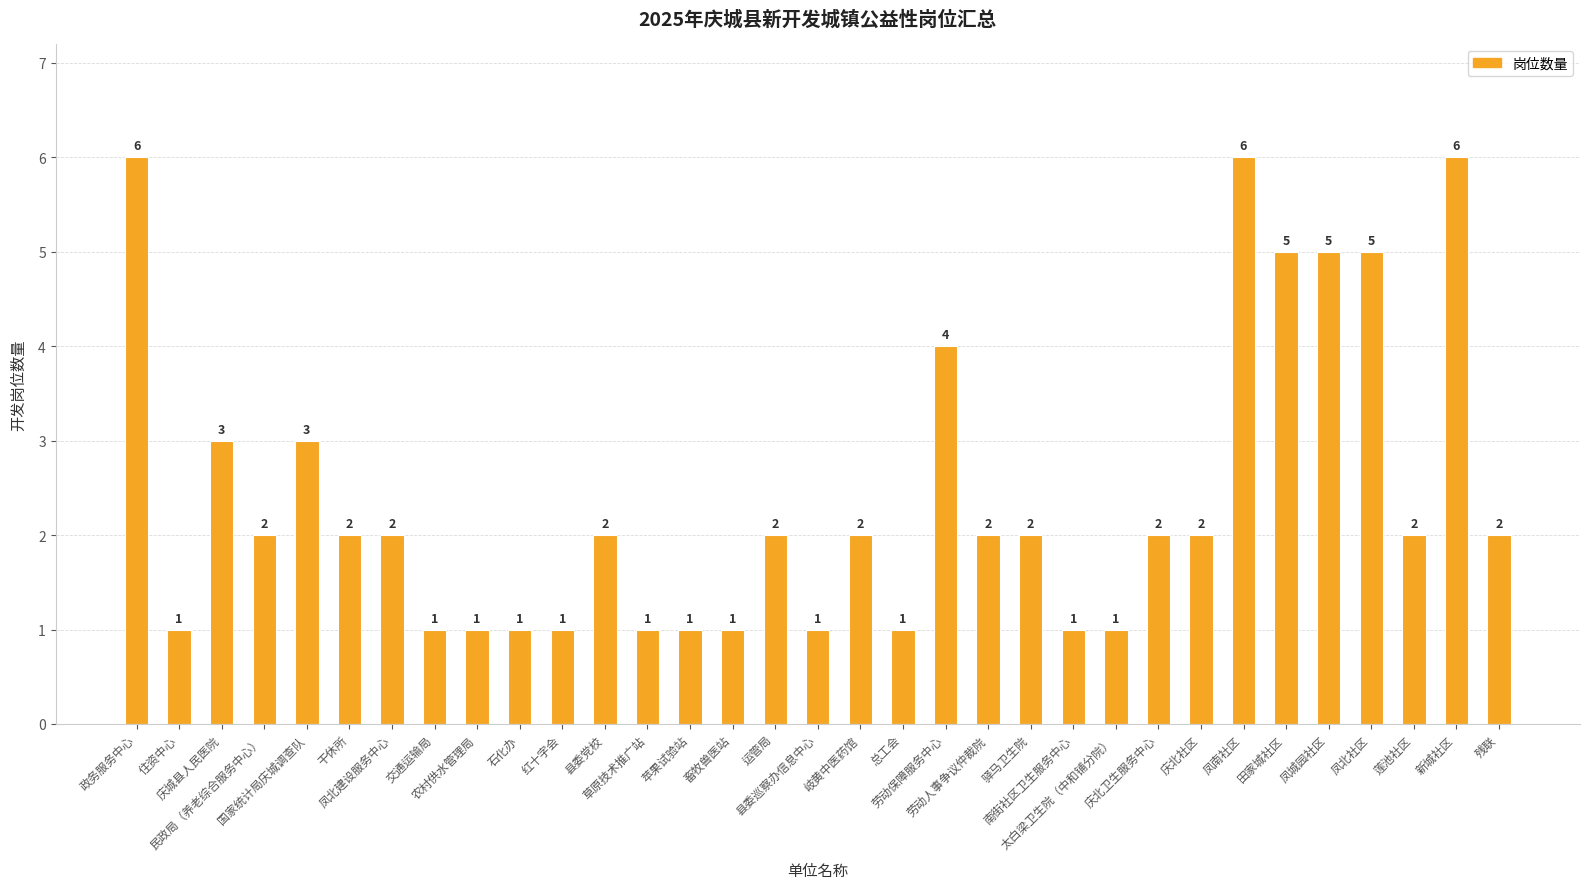

How many data points are less than 2?

12